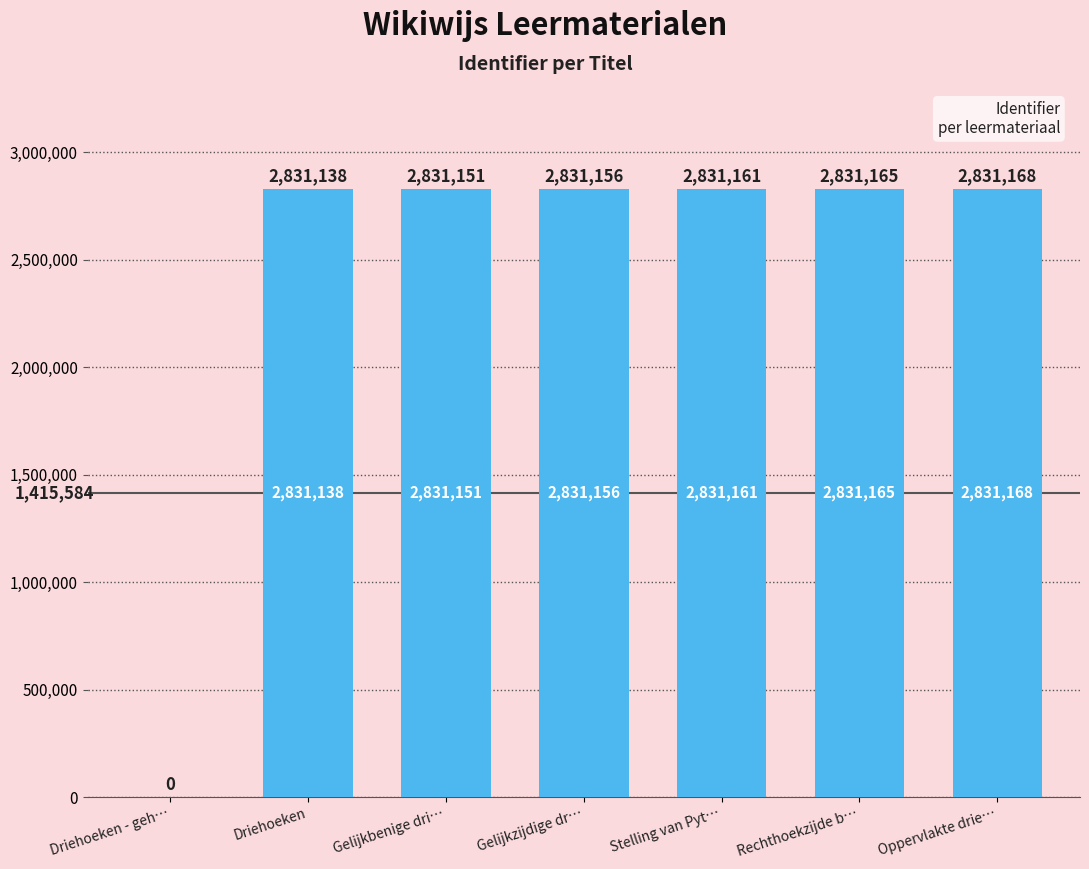

Where is the data nearest to the value 1415584?

Driehoeken